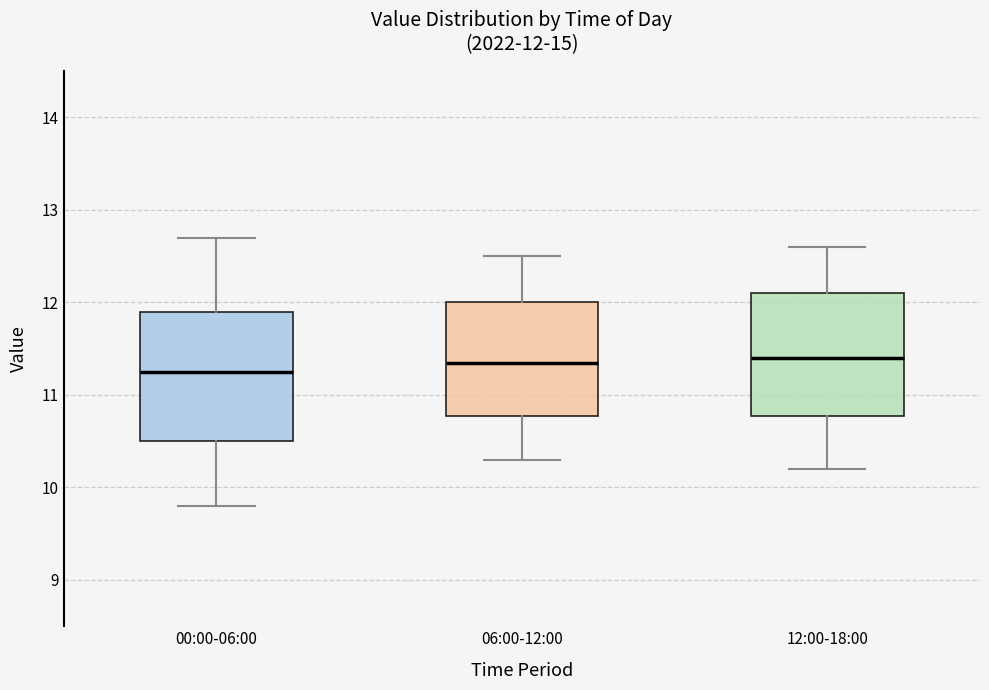

Which box has the lowest median line?

00:00-06:00